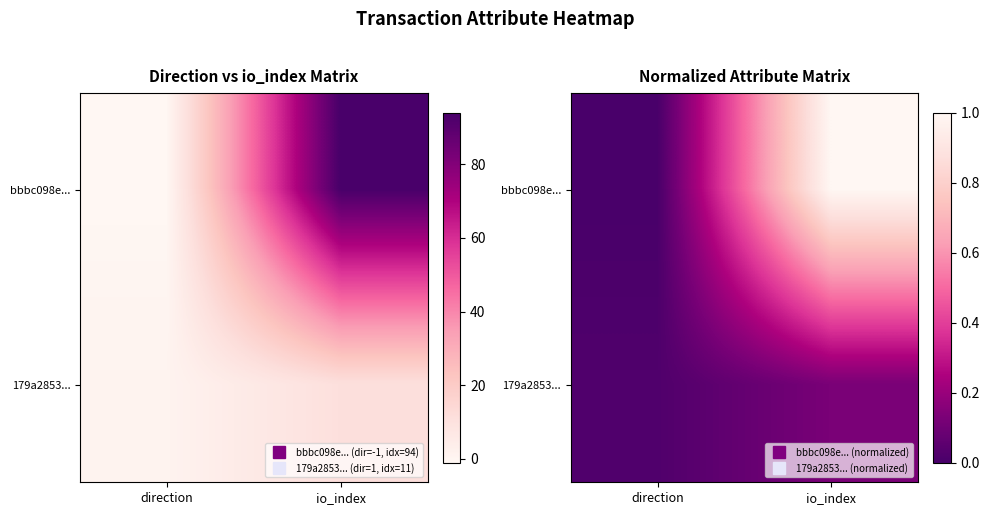

True or false: 179a2853... has a value of 0.0 at direction.

True